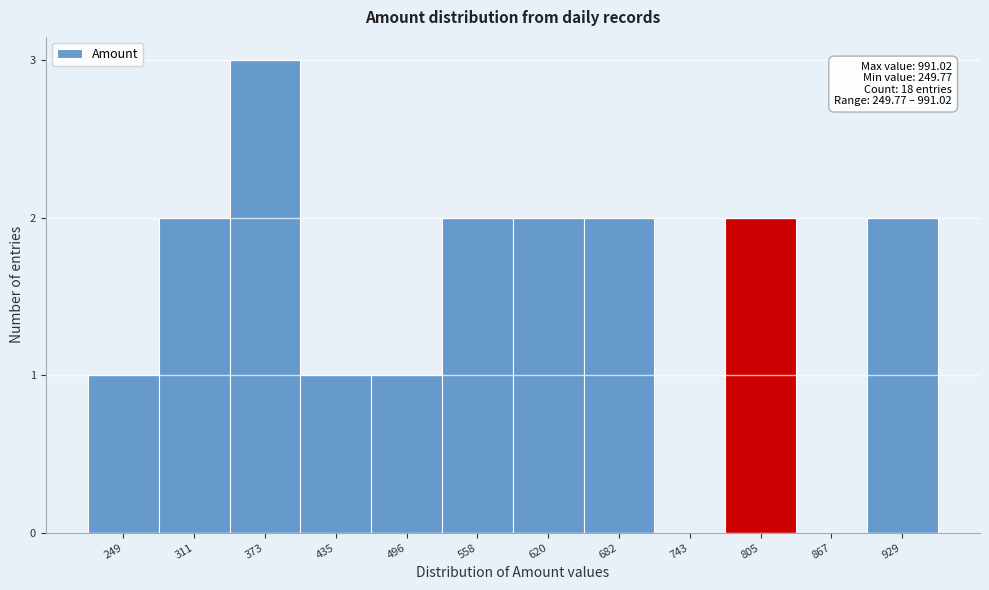

Reading right to left, list all the values displayed in this chart.

929=2	867=0	805=2	743=0	682=2	620=2	558=2	496=1	435=1	373=3	311=2	249=1